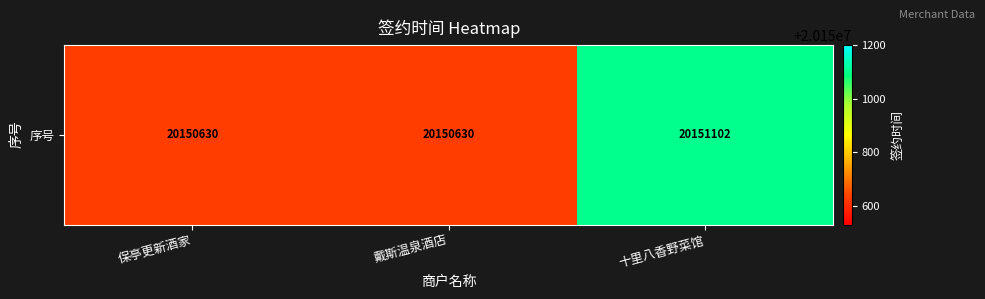

At which category does the chart reach its peak across all series?

十里八香野菜馆